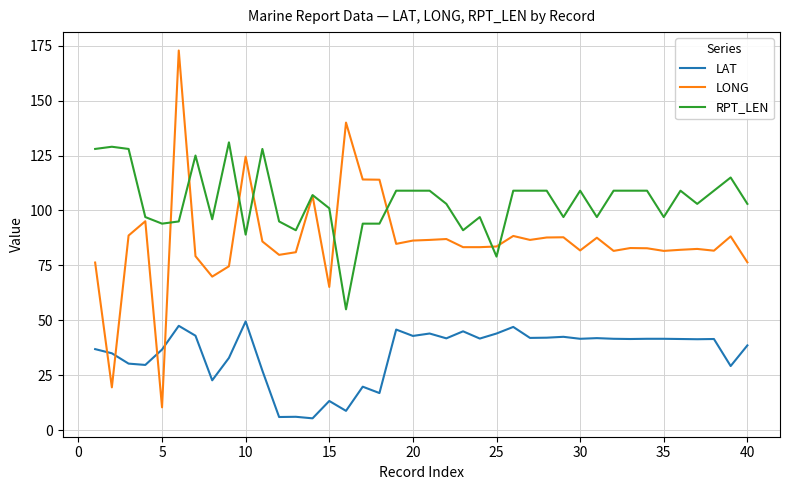

Which series has the widest spread of values?

LONG